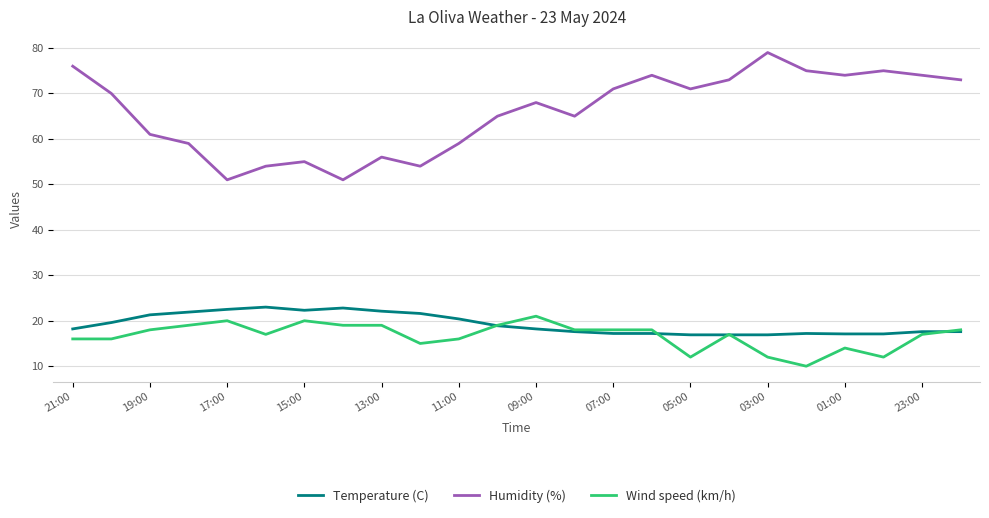

What is the lowest value of the Wind speed (km/h) series?

10.0